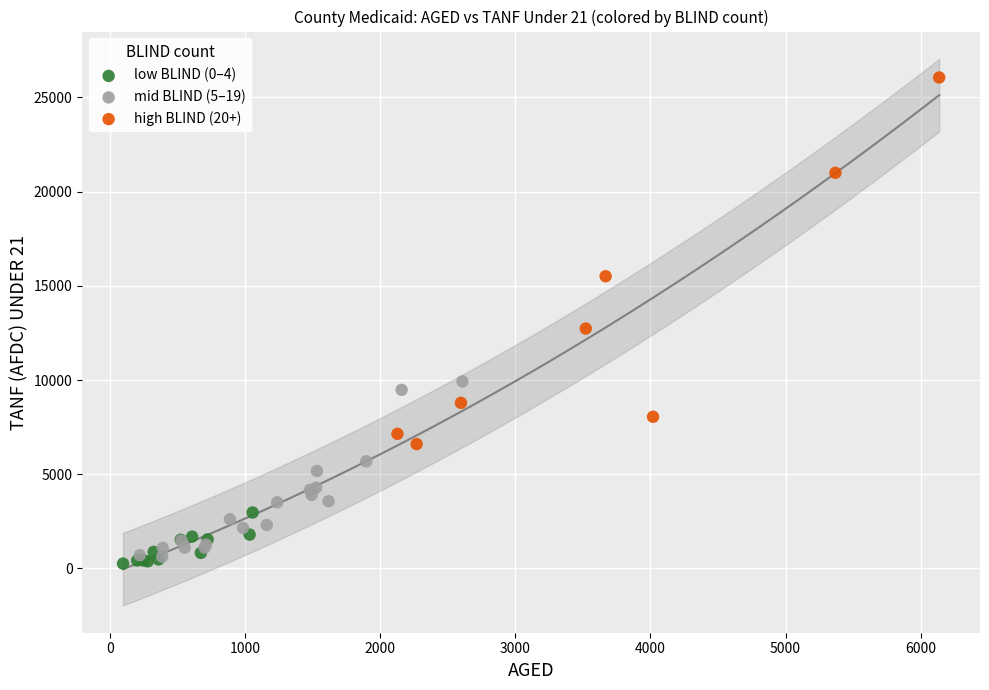

Which series contains the lowest Y value?

low BLIND (0–4)